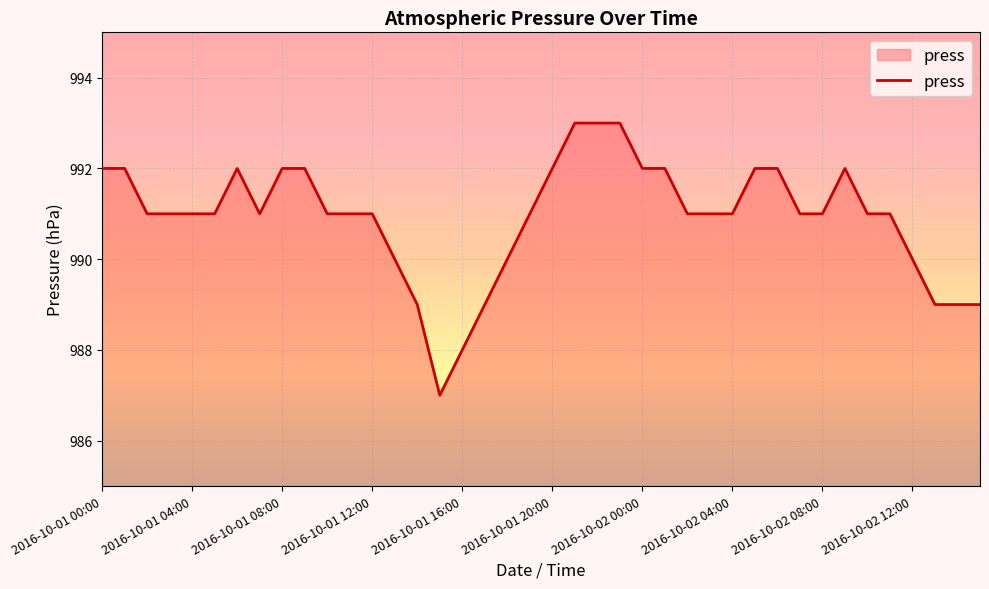

How many lines are shown in the chart?

1